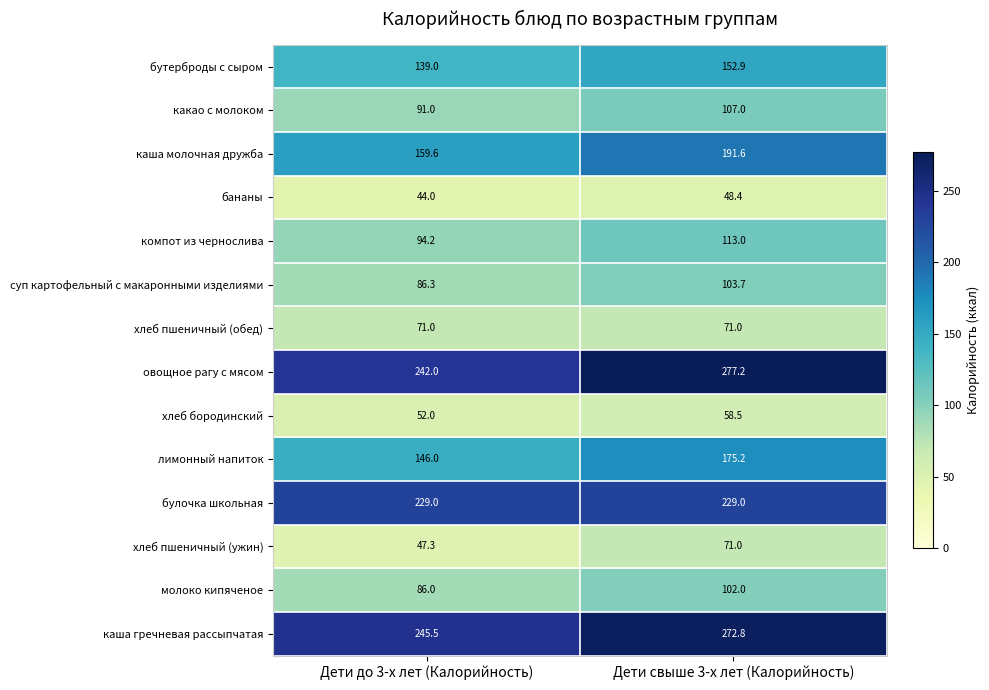

Count the number of data series in this chart.

14